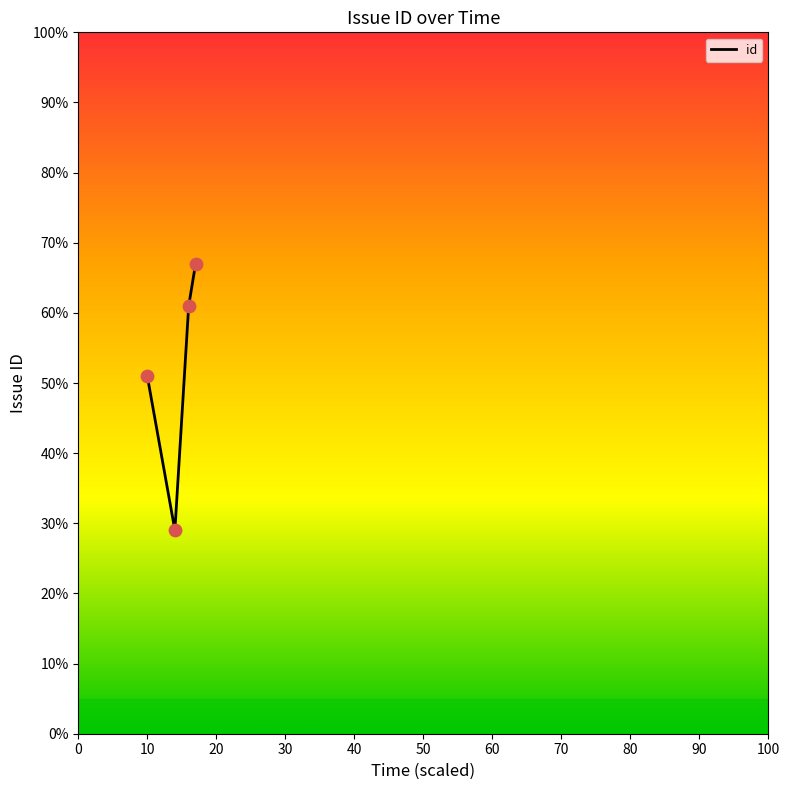

What is the maximum value shown in the chart?

67